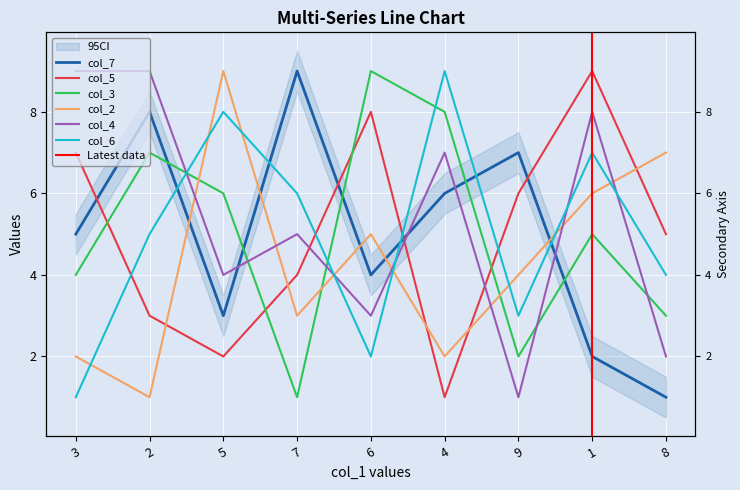

Reading left to right, what are all the values shown in this chart?

col_7: 5	8	3	9	4	6	7	2	1
col_5: 7	3	2	4	8	1	6	9	5
col_3: 4	7	6	1	9	8	2	5	3
col_2: 2	1	9	3	5	2	4	6	7
col_4: 9	9	4	5	3	7	1	8	2
col_6: 1	5	8	6	2	9	3	7	4